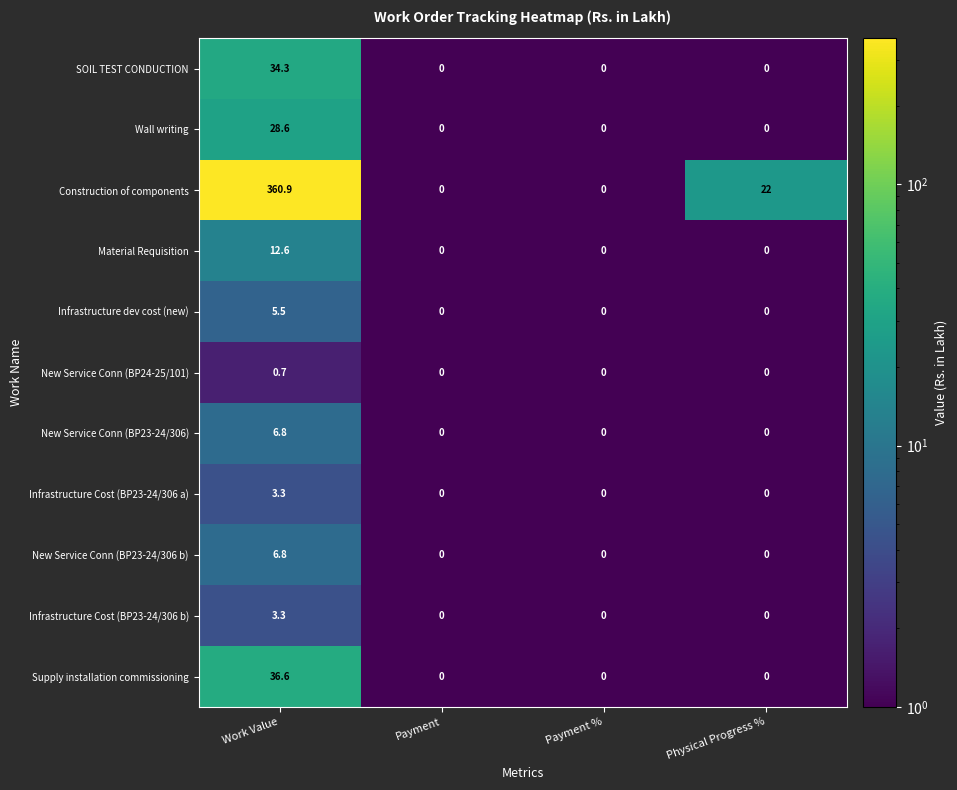

At which category is the sum across all series the highest?

Work Value